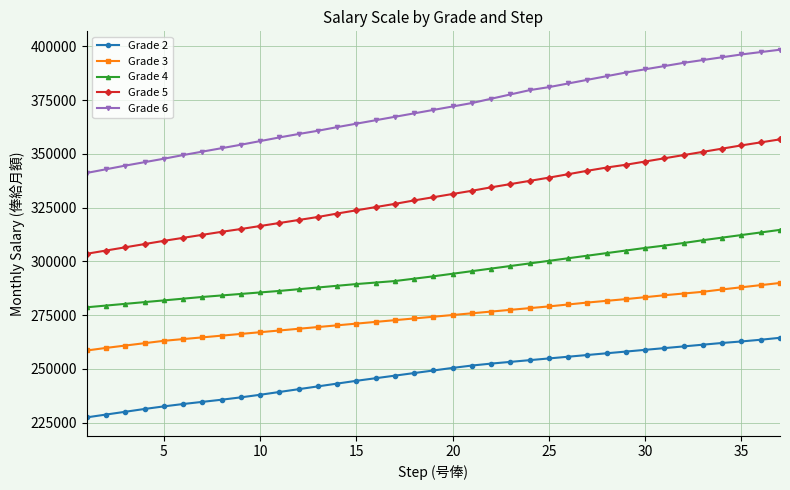

Which series has the largest range (max minus min)?

Grade 6